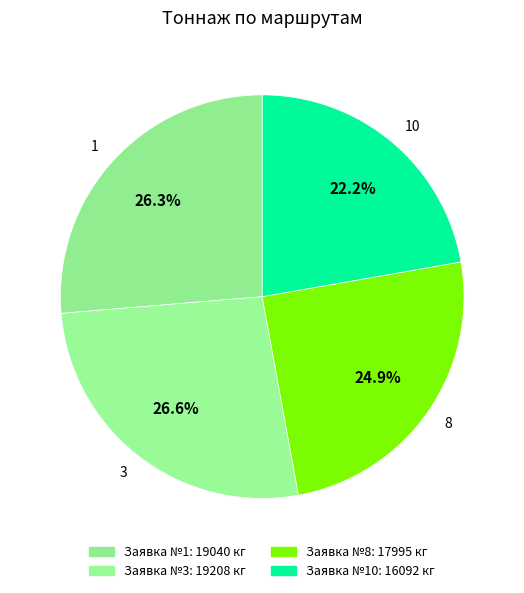

Does 1 represent more than half of the total?

No